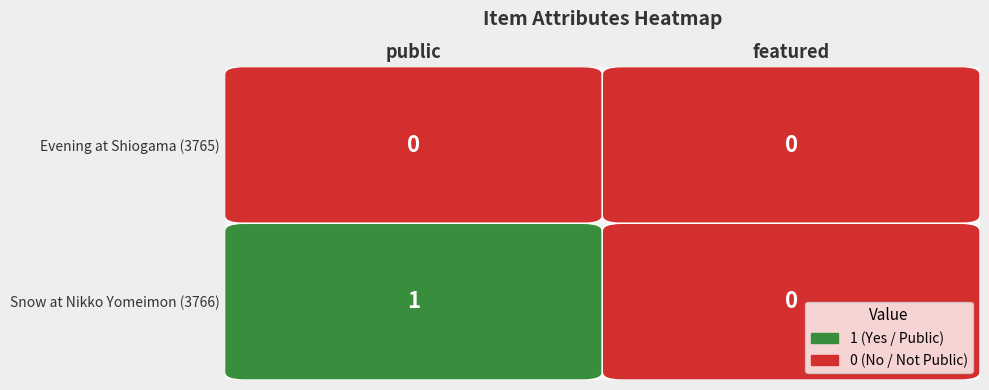

What is the sum of all Snow at Nikko Yomeimon (3766) values?

1